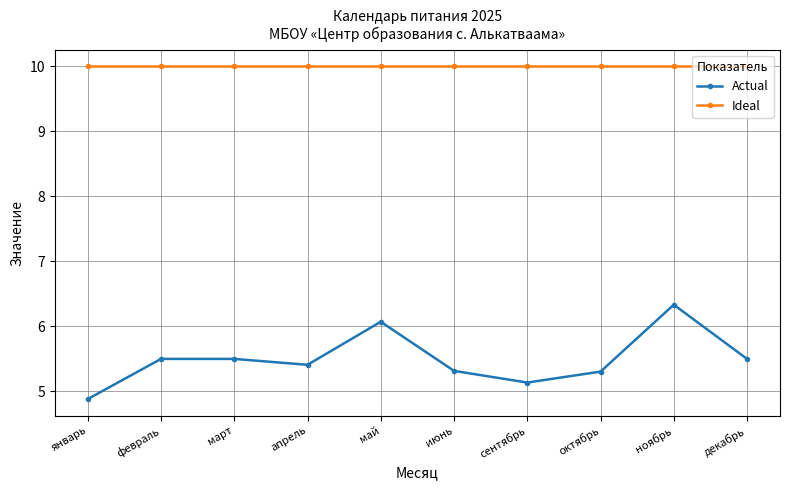

Reading left to right, transcribe all the data shown in this chart.

Actual: 4.9	5.5	5.5	5.4	6.1	5.3	5.1	5.3	6.3	5.5
Ideal: 10.0	10.0	10.0	10.0	10.0	10.0	10.0	10.0	10.0	10.0